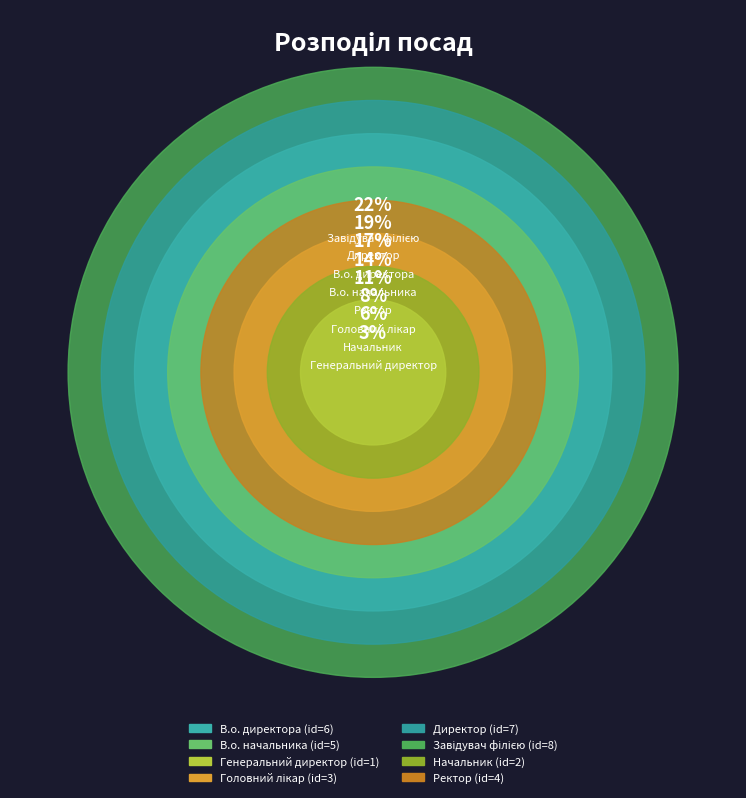

To the nearest percent, what percentage of the pie is Генеральний директор?

3%